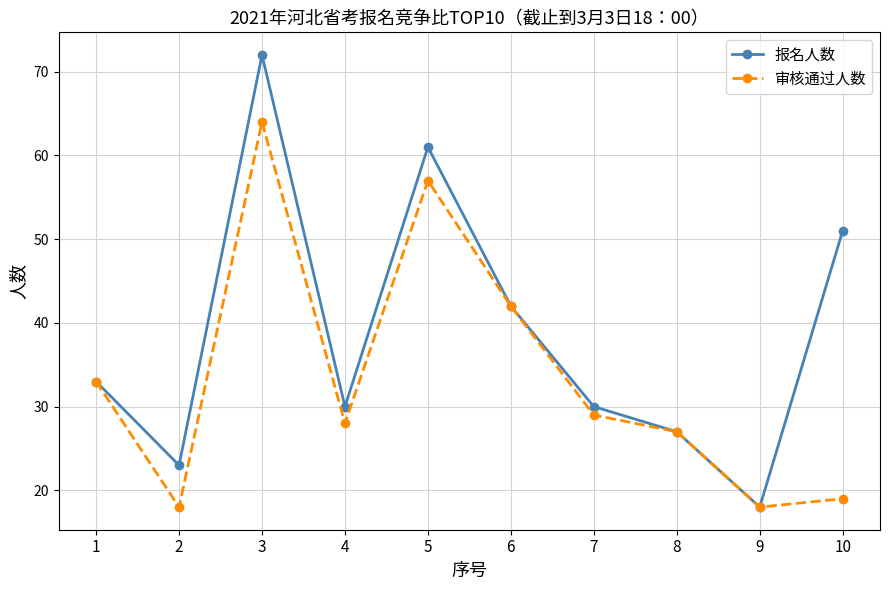

What is the approximate value of 报名人数 at 7, to the nearest 10?

30